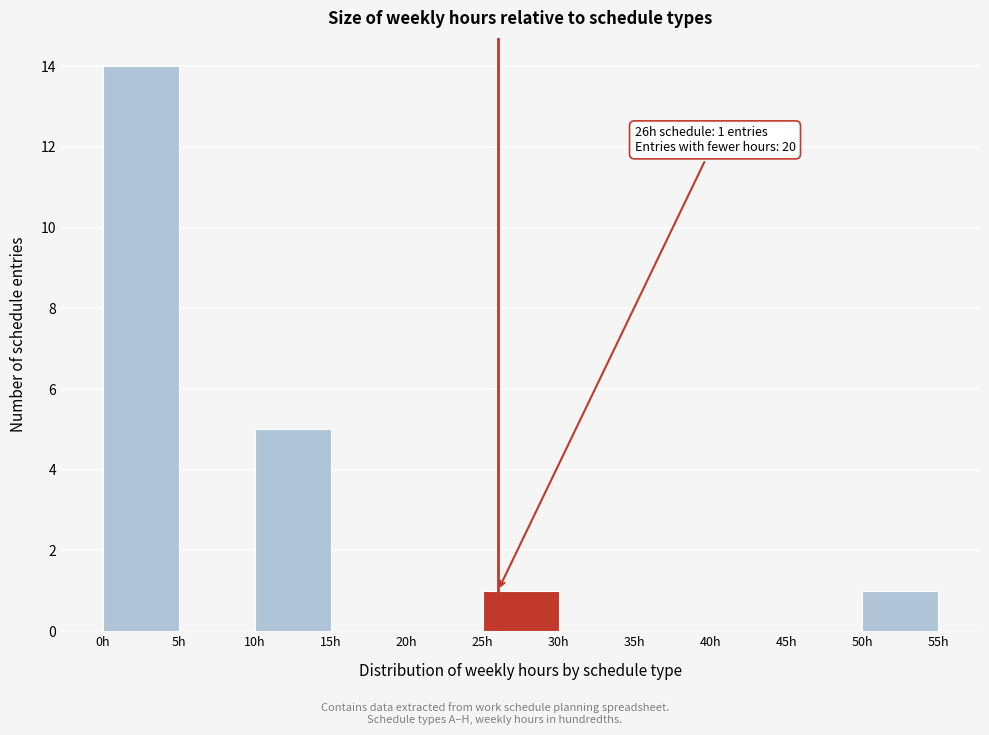

Which range on the x-axis has the tallest bar?

0 to 5